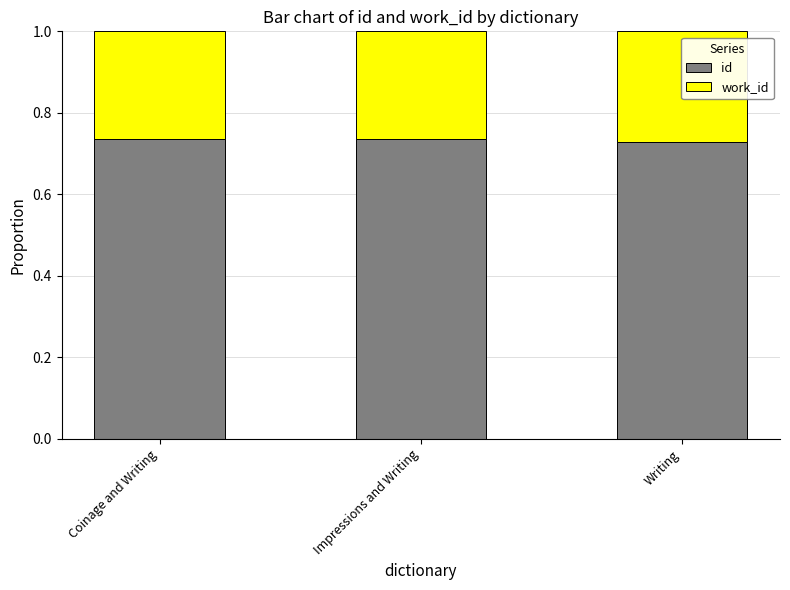

True or false: id has a value of 1.2 at Impressions and Writing.

False